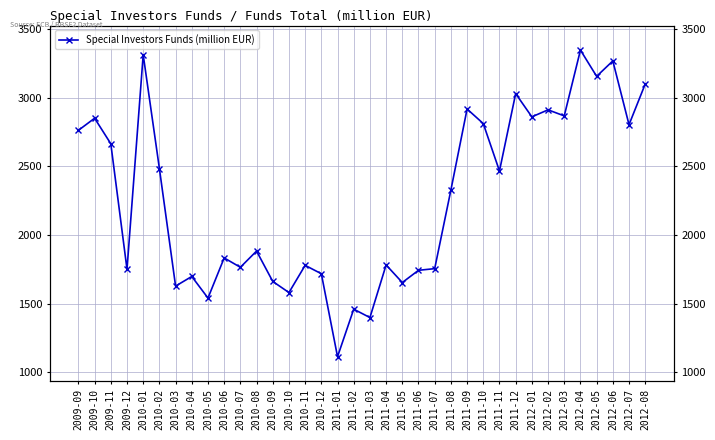

List the labels in order of value, smallest first.

2011-01, 2011-03, 2011-02, 2010-05, 2010-10, 2010-03, 2011-05, 2010-09, 2010-04, 2010-12, 2011-06, 2009-12, 2011-07, 2010-07, 2010-11, 2011-04, 2010-06, 2010-08, 2011-08, 2011-11, 2010-02, 2009-11, 2009-09, 2012-07, 2011-10, 2009-10, 2012-01, 2012-03, 2012-02, 2011-09, 2011-12, 2012-08, 2012-05, 2012-06, 2010-01, 2012-04